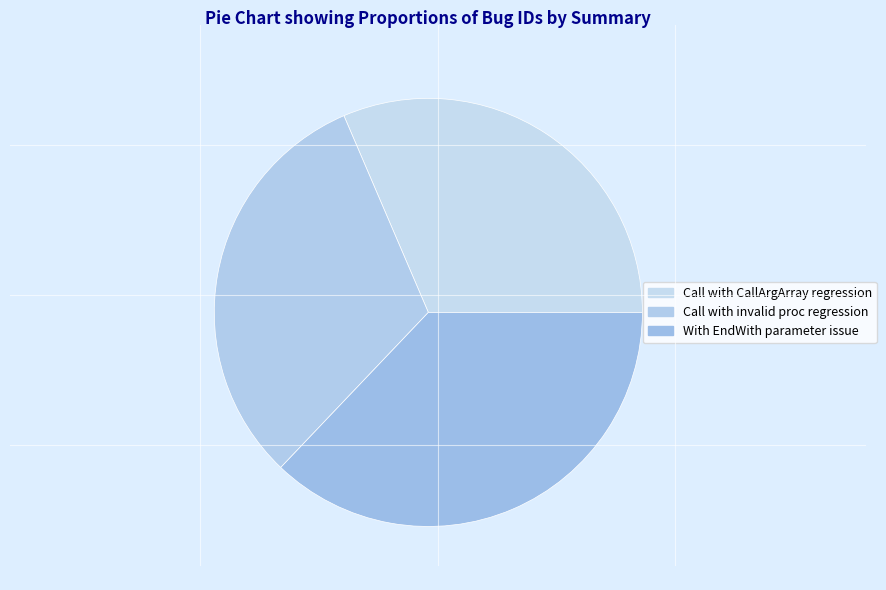

How many slices are in this pie chart?

3